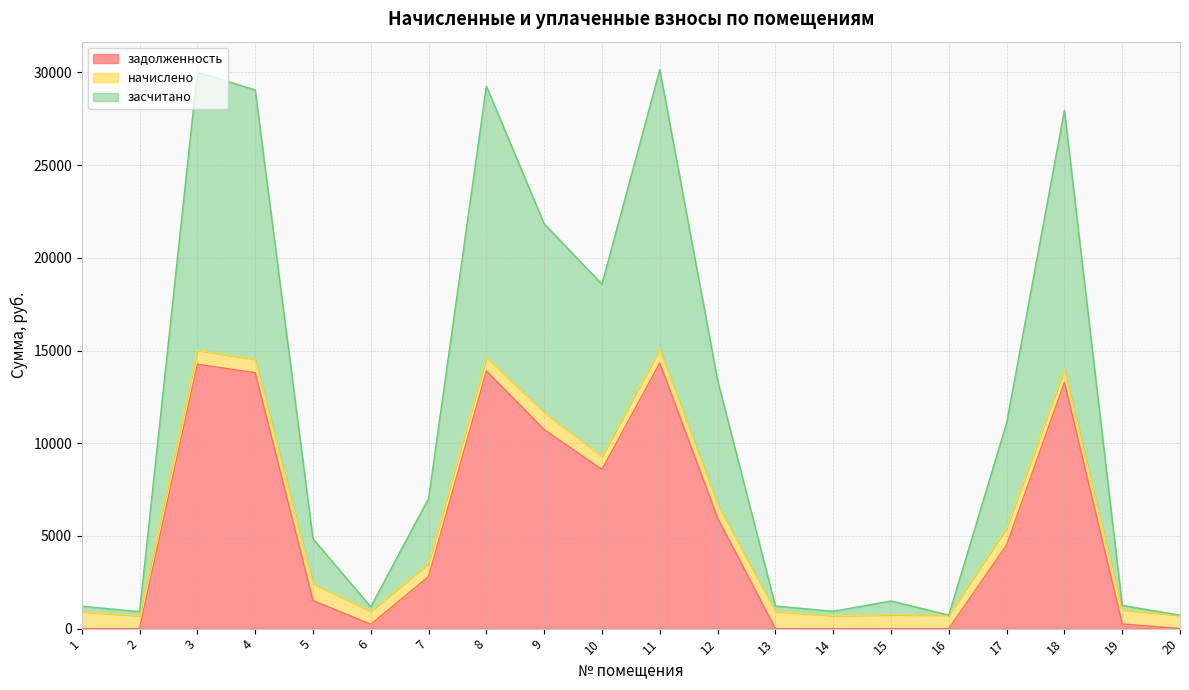

How many values in the засчитано series are below 7027?

10